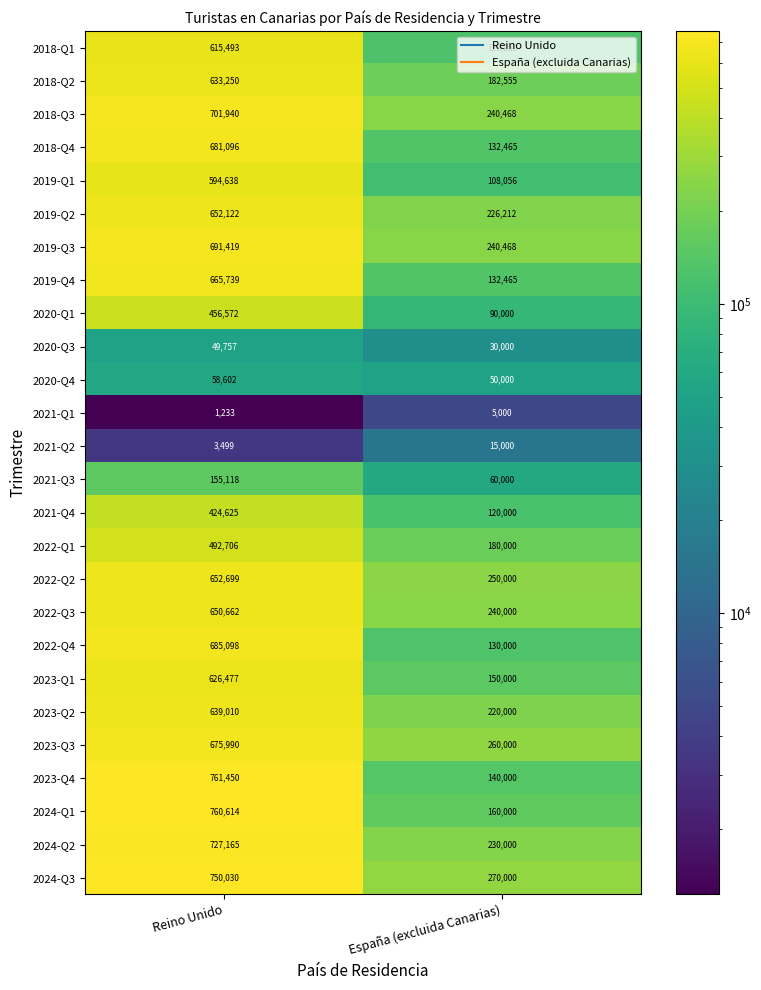

Between Reino Unido and España (excluida Canarias), which series saw the biggest shift?

2023-Q4